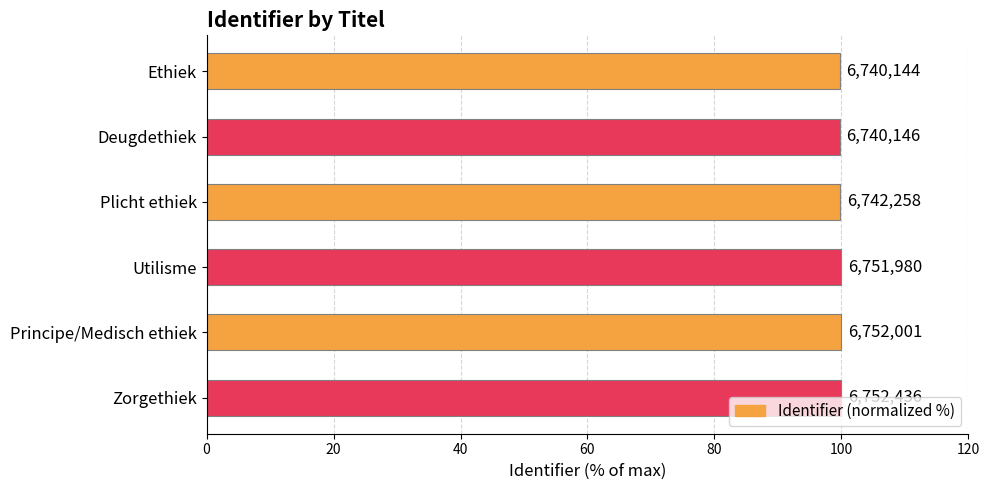

Are the bars horizontal?

Yes